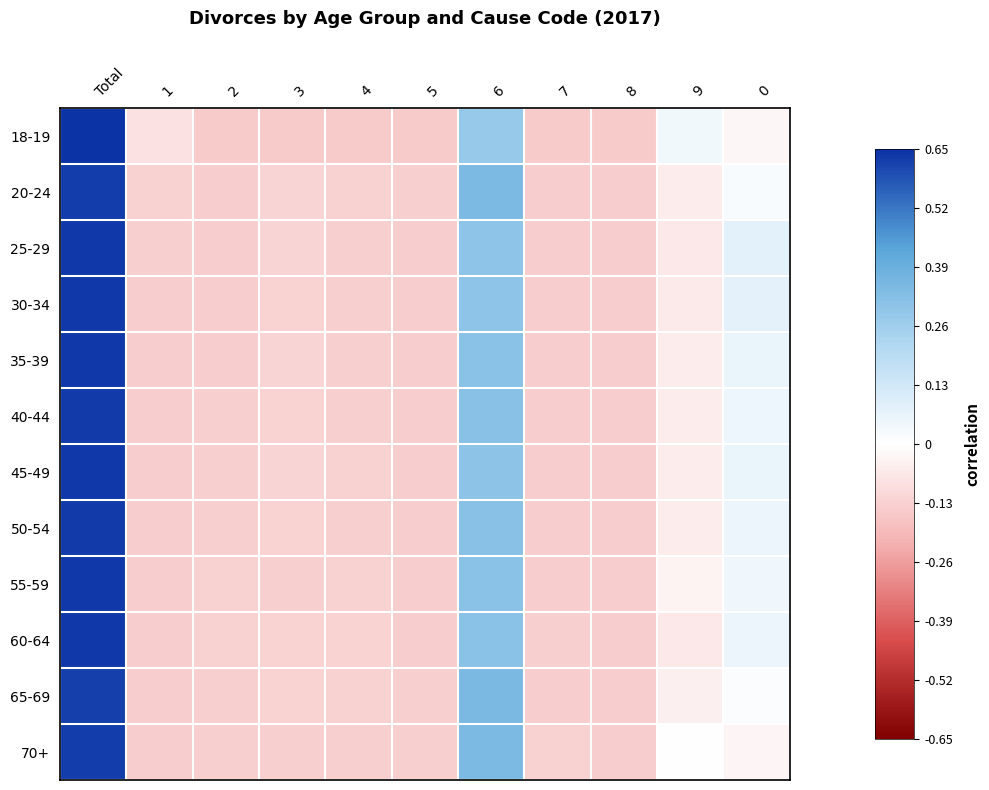

At which category does the chart reach its peak across all series?

Total